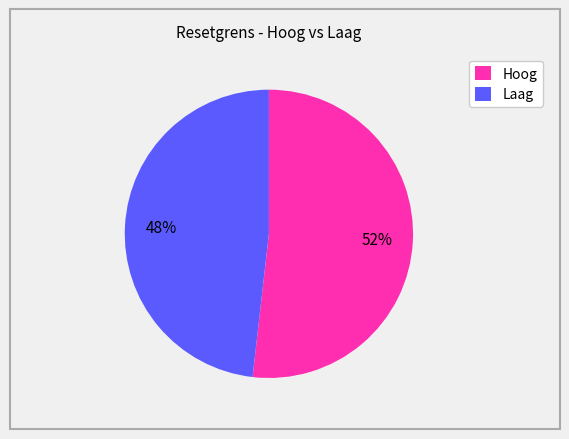

Approximately how many times larger is the value at Hoog compared to Laag?

1.1